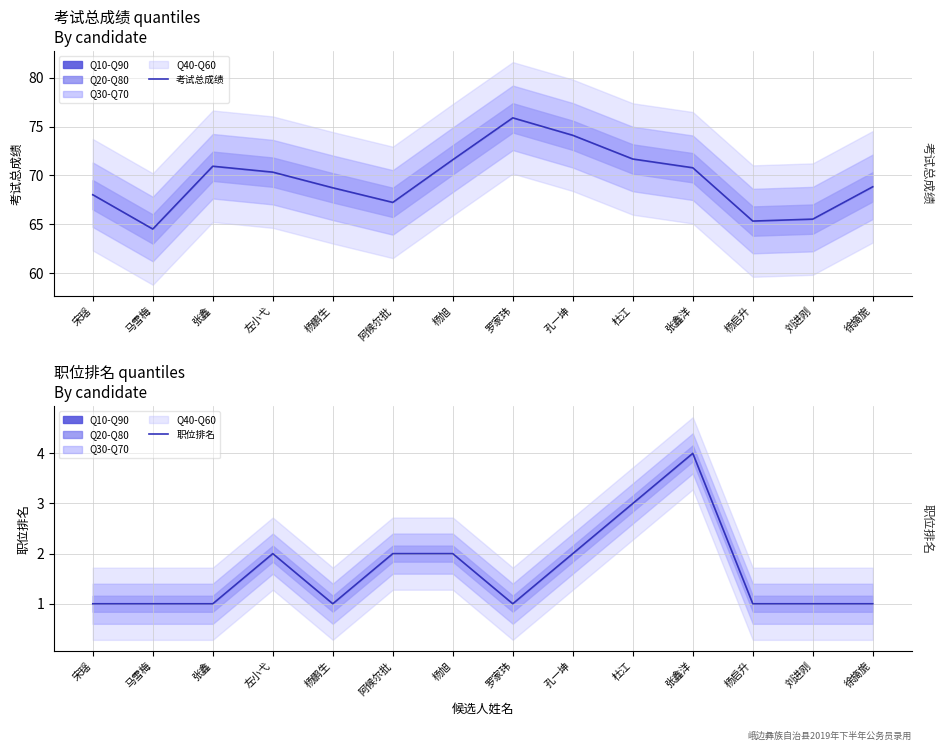

How many data points does each series have?

14